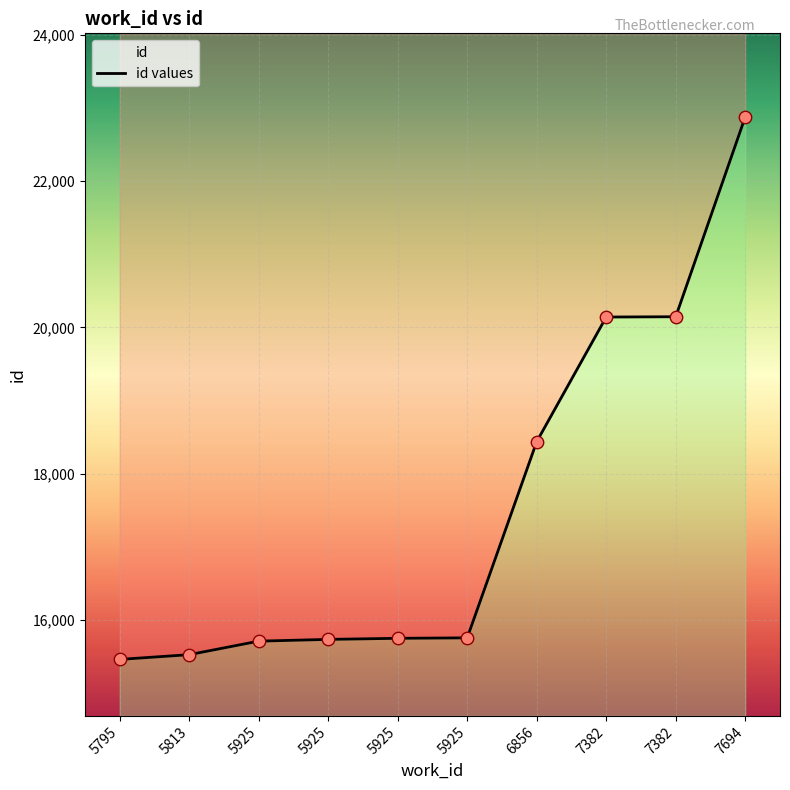

What is the change in value from 5813 to 5925?

+209